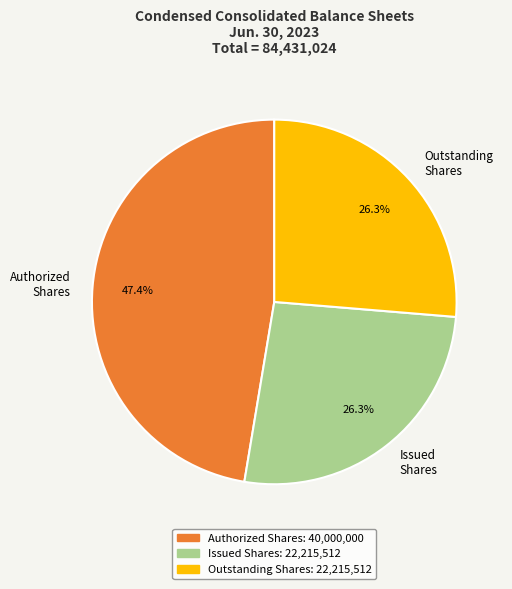

Does Outstanding Shares account for over 50% of the chart?

No